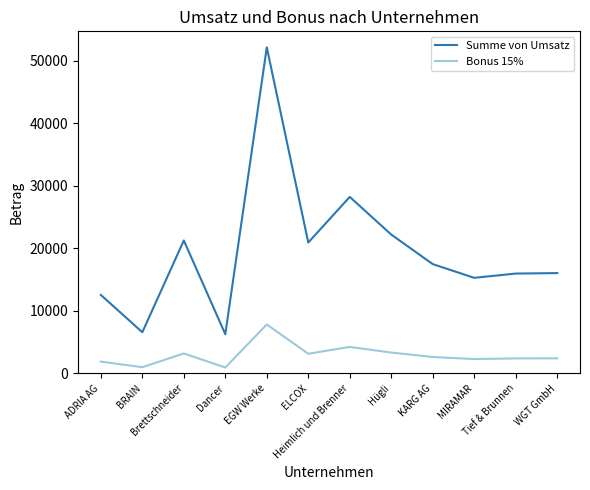

Is the value of Summe von Umsatz at Heimlich und Brenner greater than the value of Bonus 15% at Dancer?

Yes